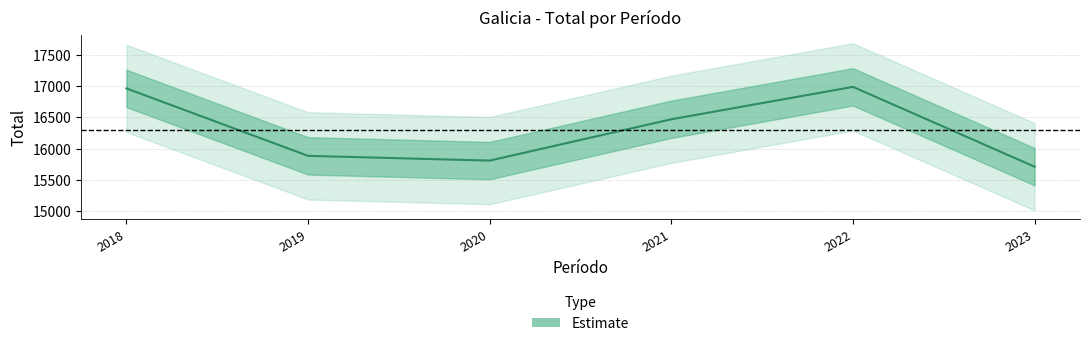

At which label is the value closest to 16349?

2021